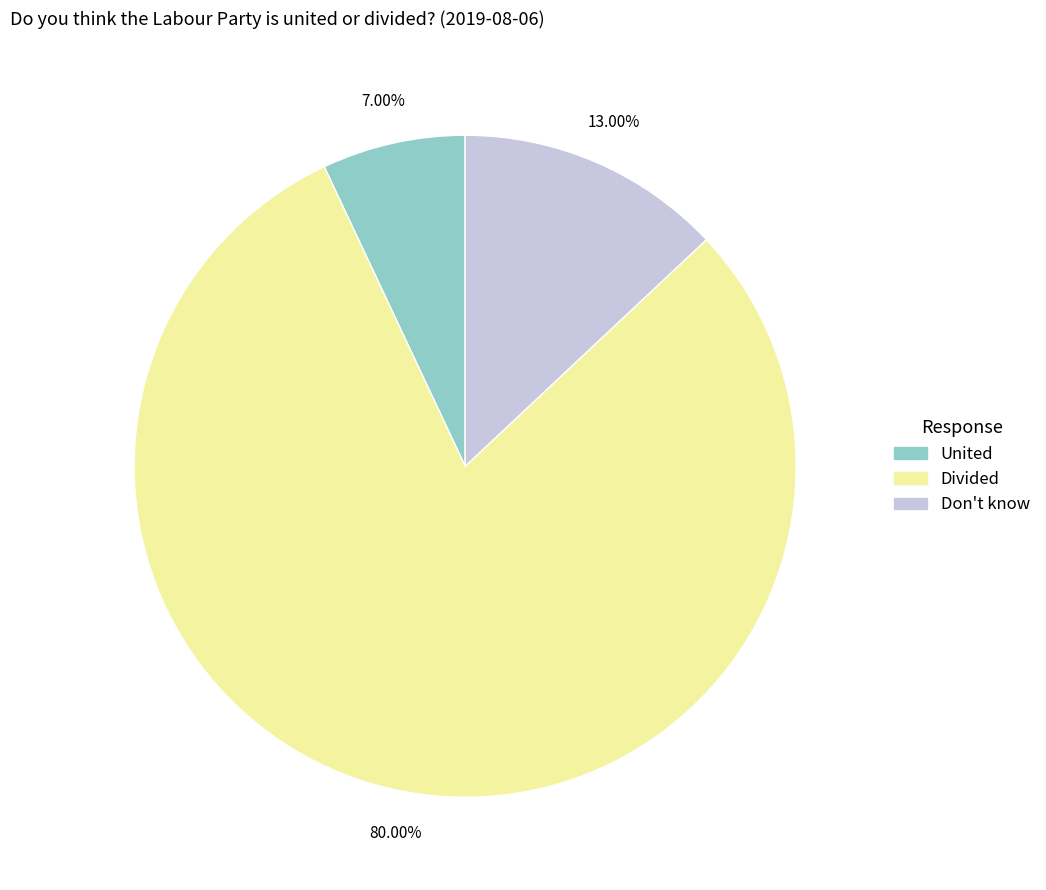

Rank the categories by value from lowest to highest.

United, Don't know, Divided